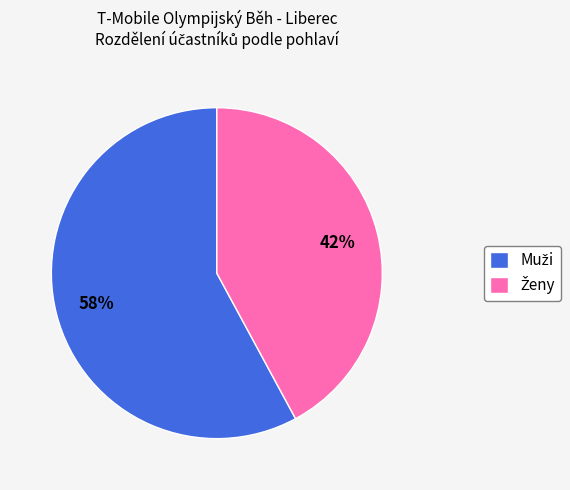

Is there any slice that represents more than half of the pie?

Yes